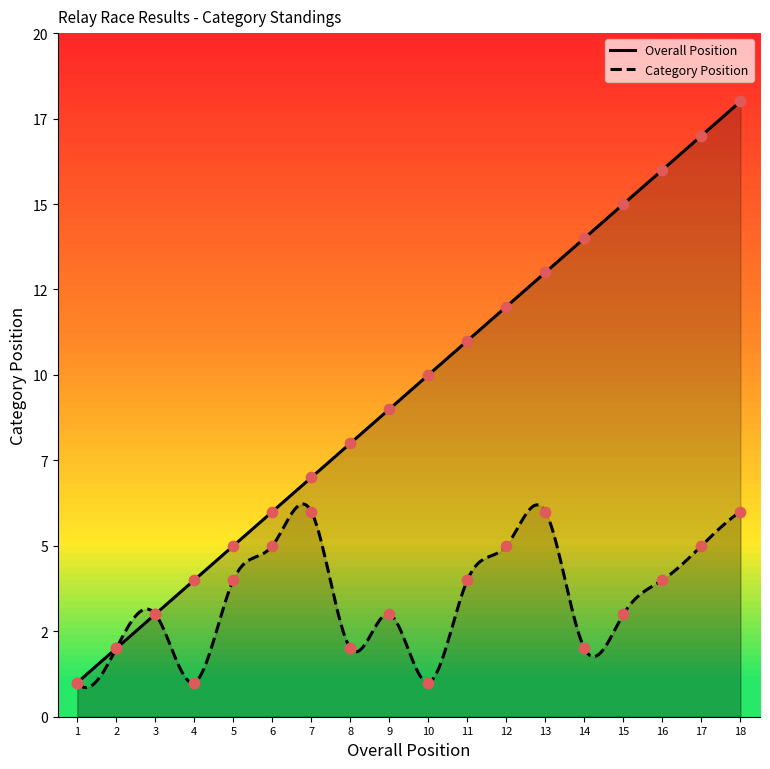

Which series has the widest spread of Y values?

Overall Position